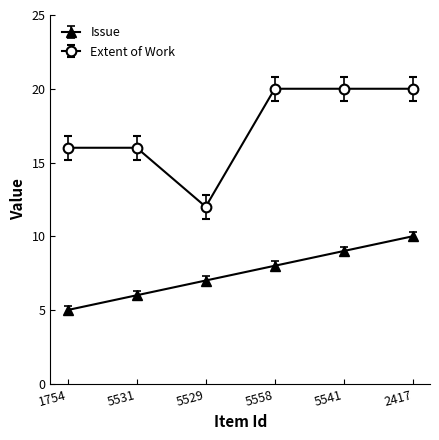

Which category has the lowest value across all series?

1754